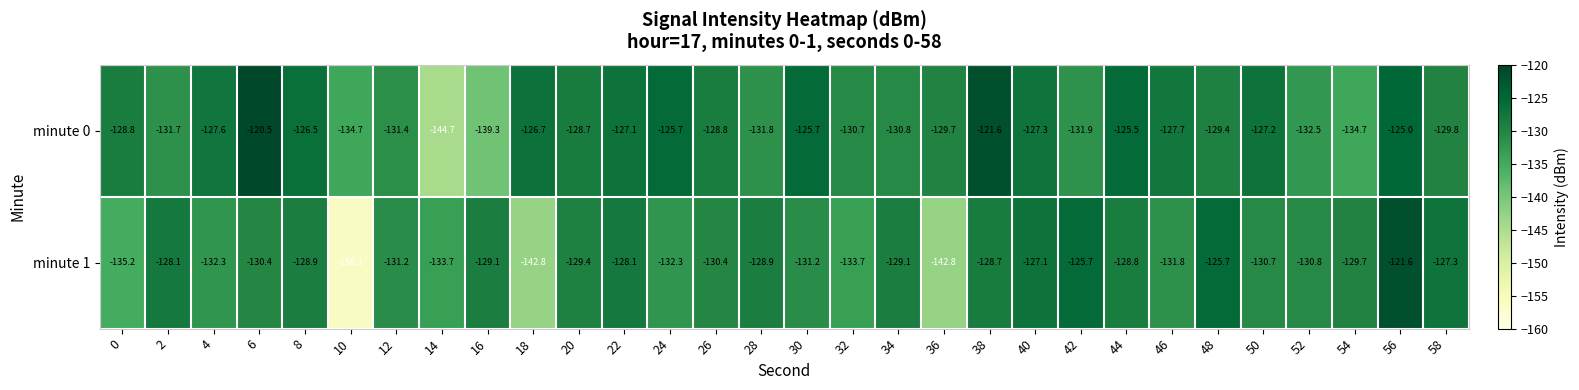

What is the difference between the second highest and minimum values in the minute 1 series?

30.4